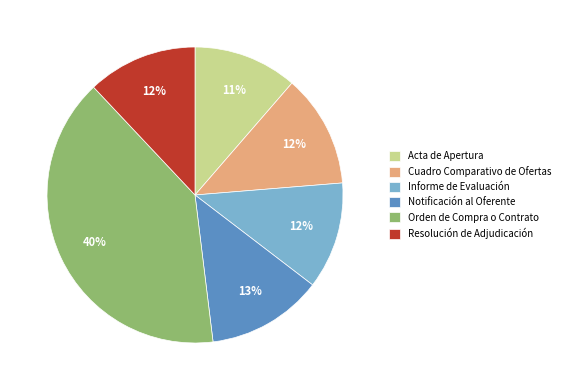

Between Notificación al Oferente and Resolución de Adjudicación, which is larger?

Notificación al Oferente